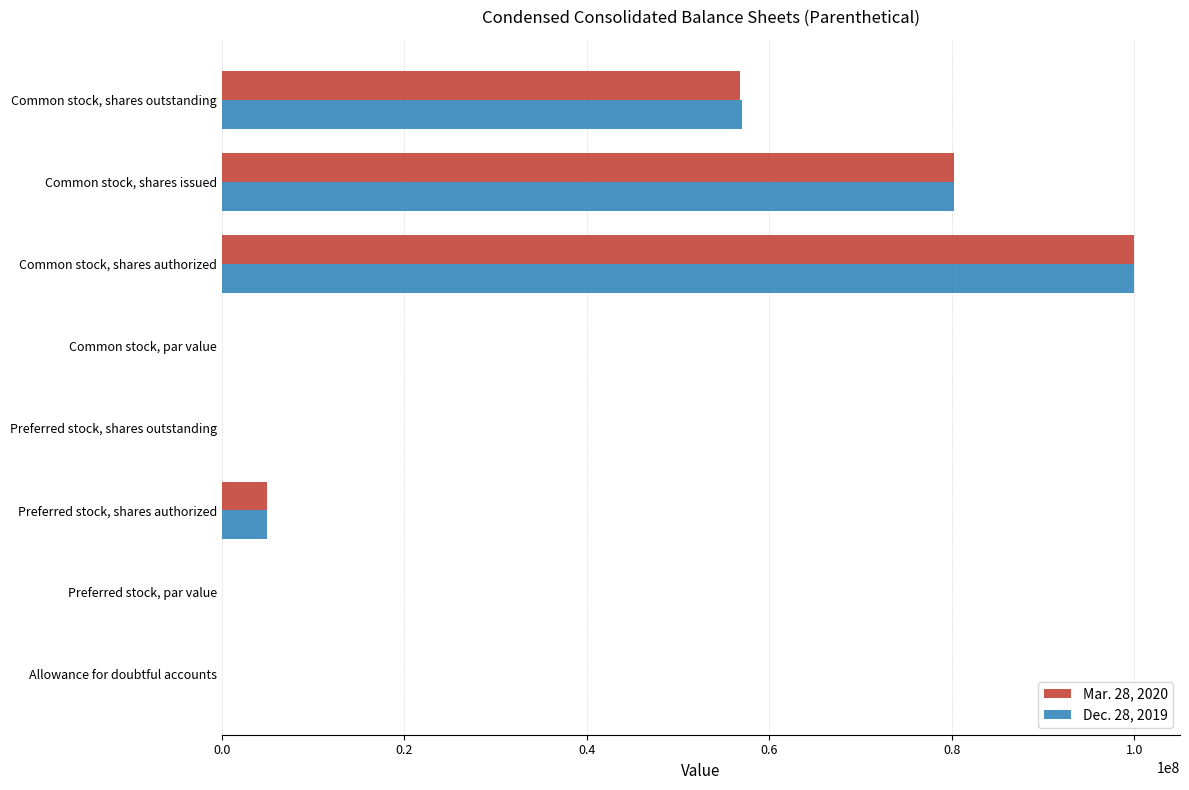

At which category is the sum across all series the highest?

Common stock, shares authorized